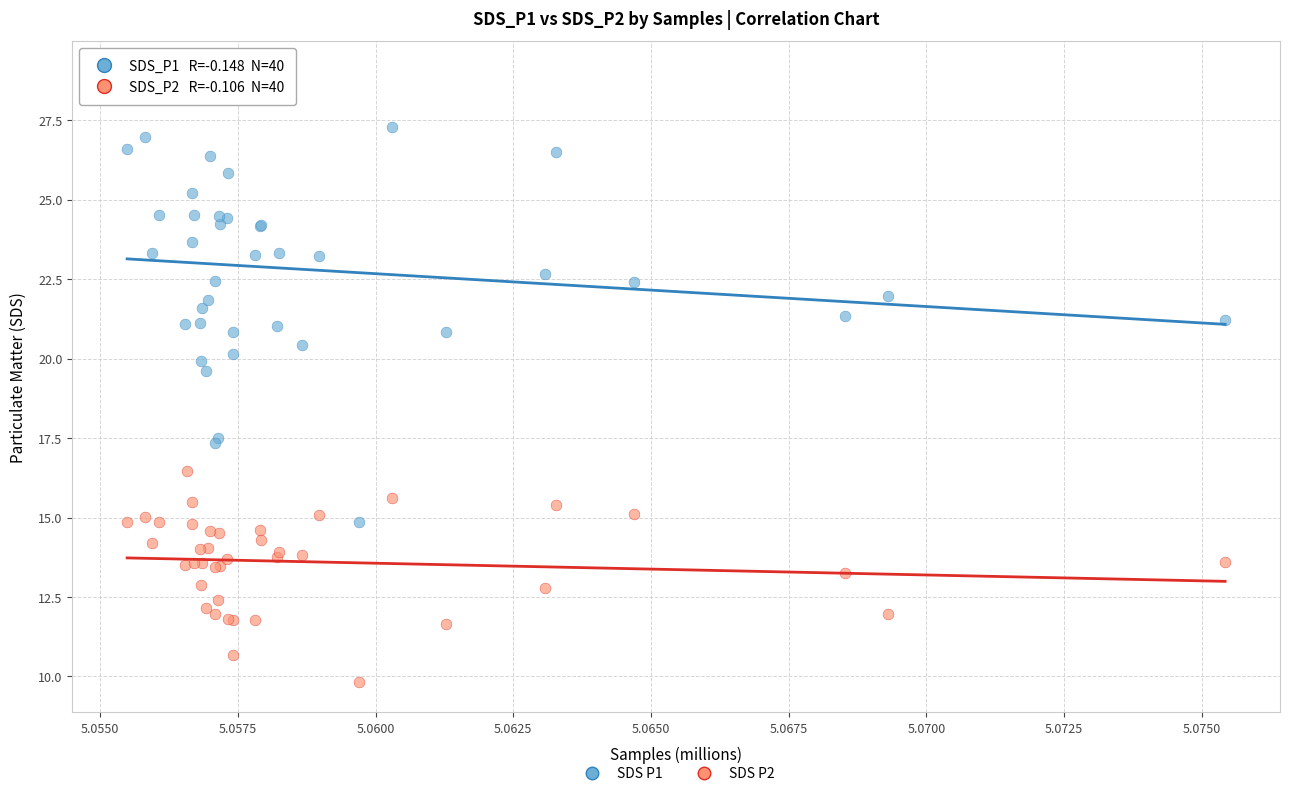

Across all series, what Y value is closest to 19?

19.6